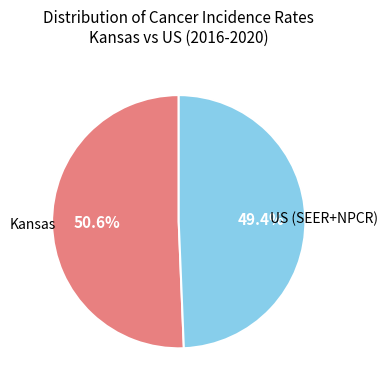

Is there a majority slice in this chart?

Yes